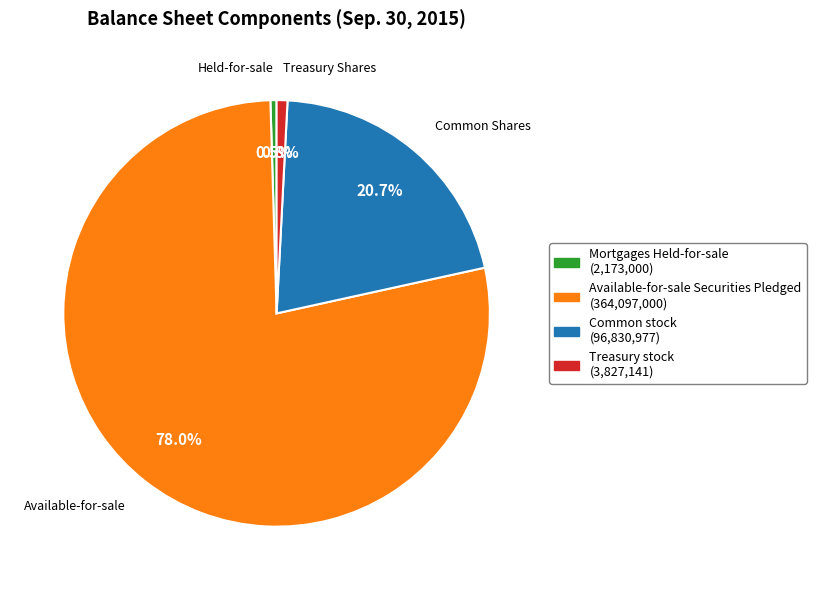

Is there a majority slice in this chart?

Yes